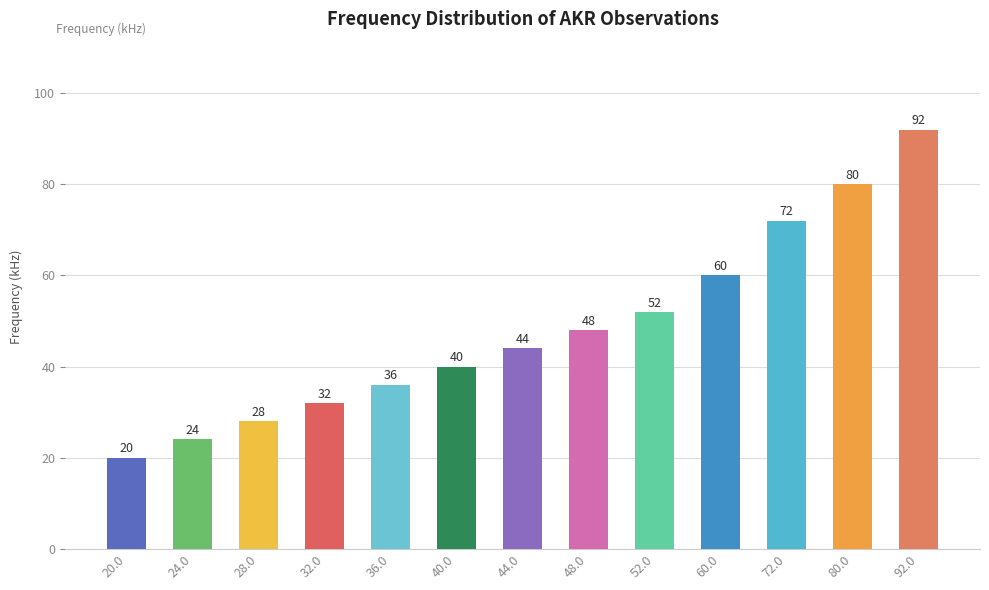

How many data points are less than 44?

6